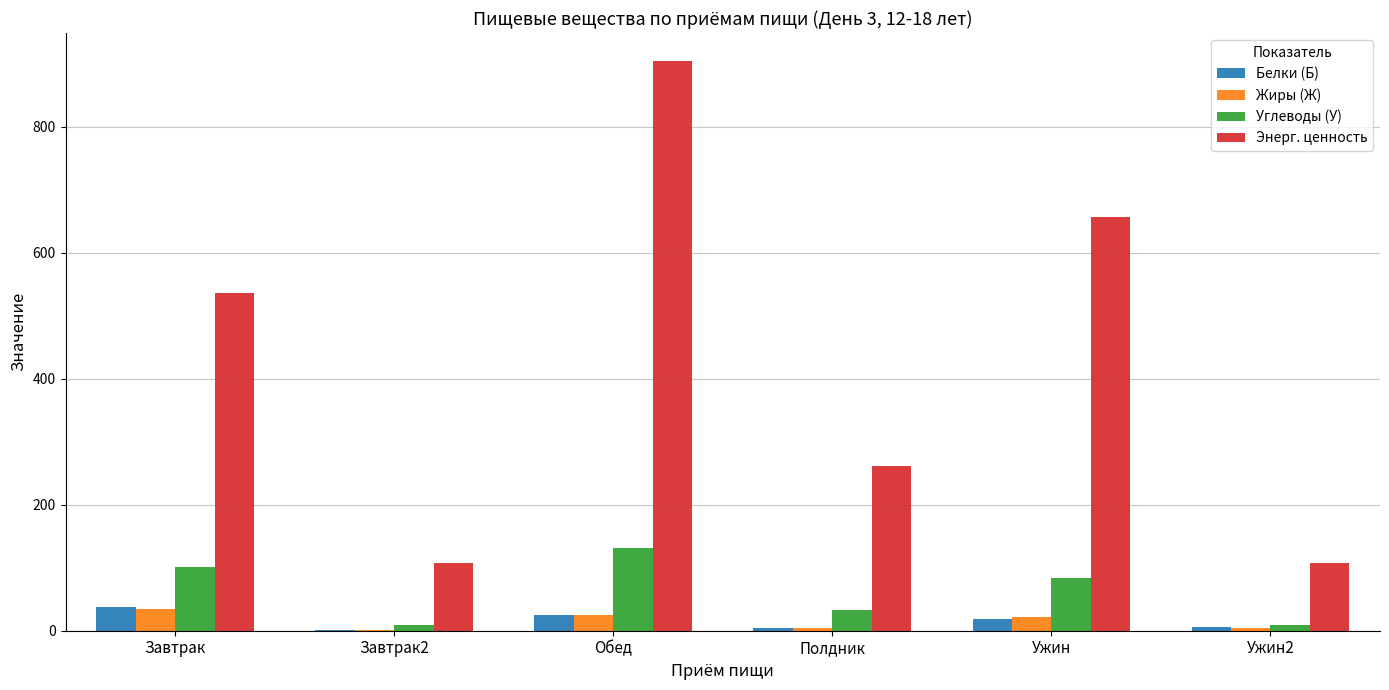

What is the highest value of the Энерг. ценность series?

903.2